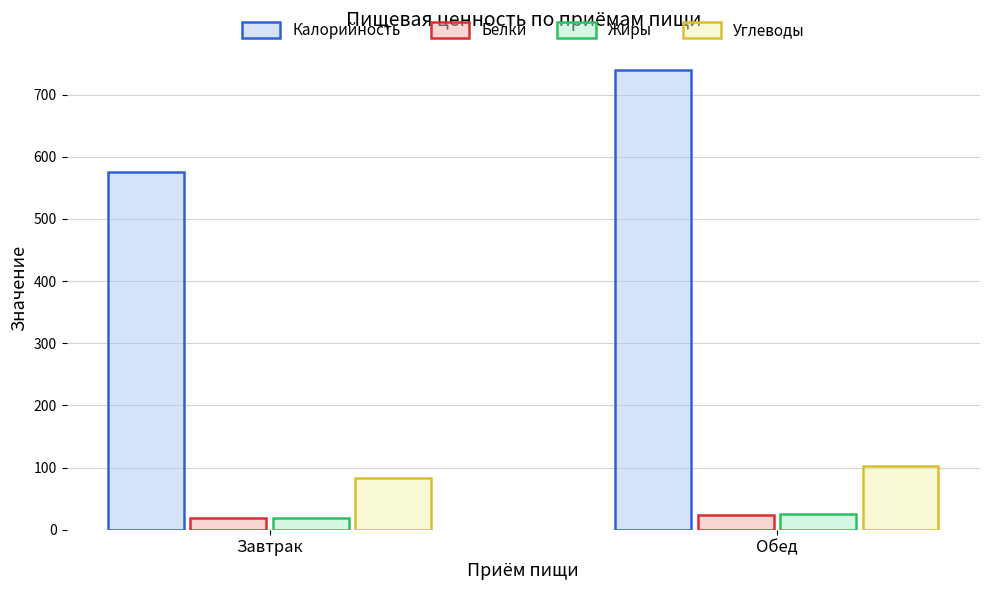

Which series changed the most between Завтрак and Обед?

Калорийность